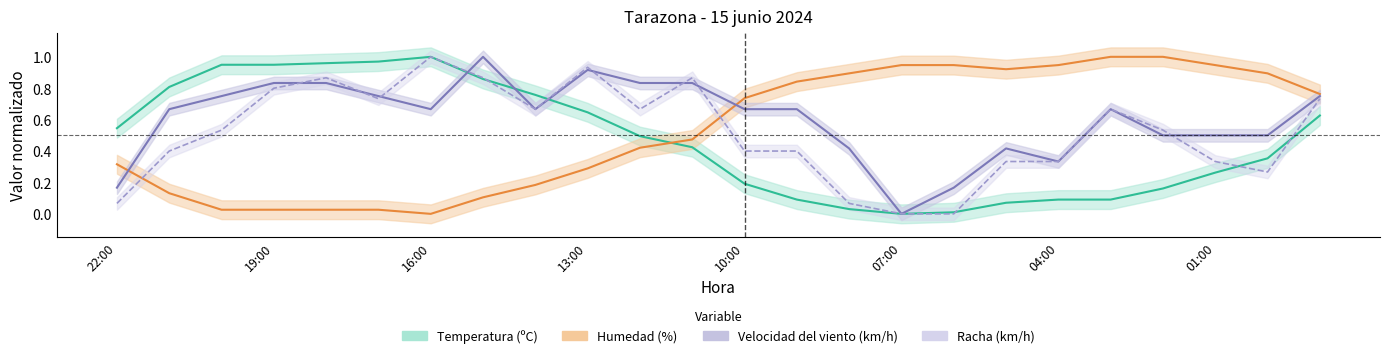

After their last crossing, which series has the higher values: Velocidad del viento (km/h) or Temperatura (ºC)?

Velocidad del viento (km/h)